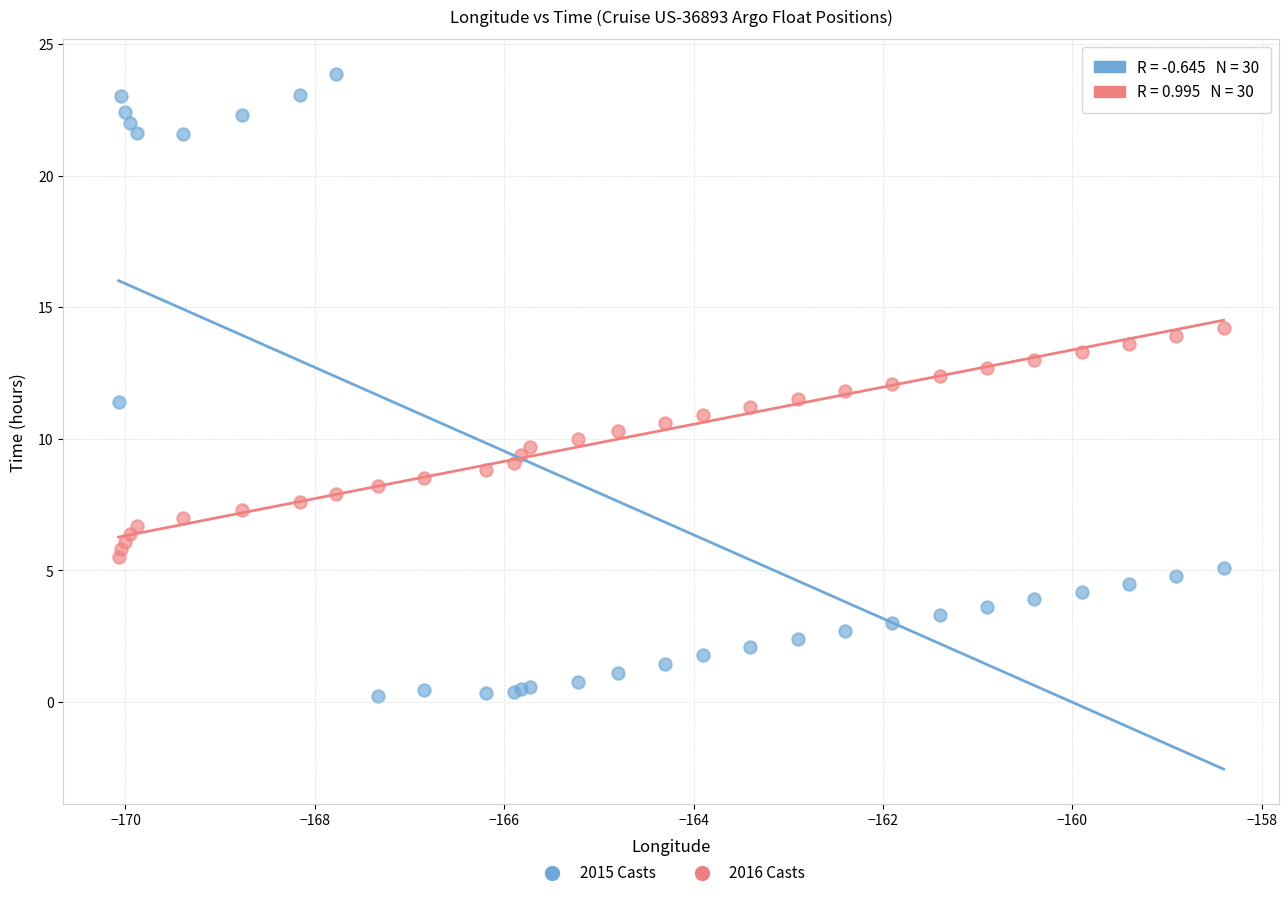

Which series reaches the minimum Y coordinate?

2015 Casts